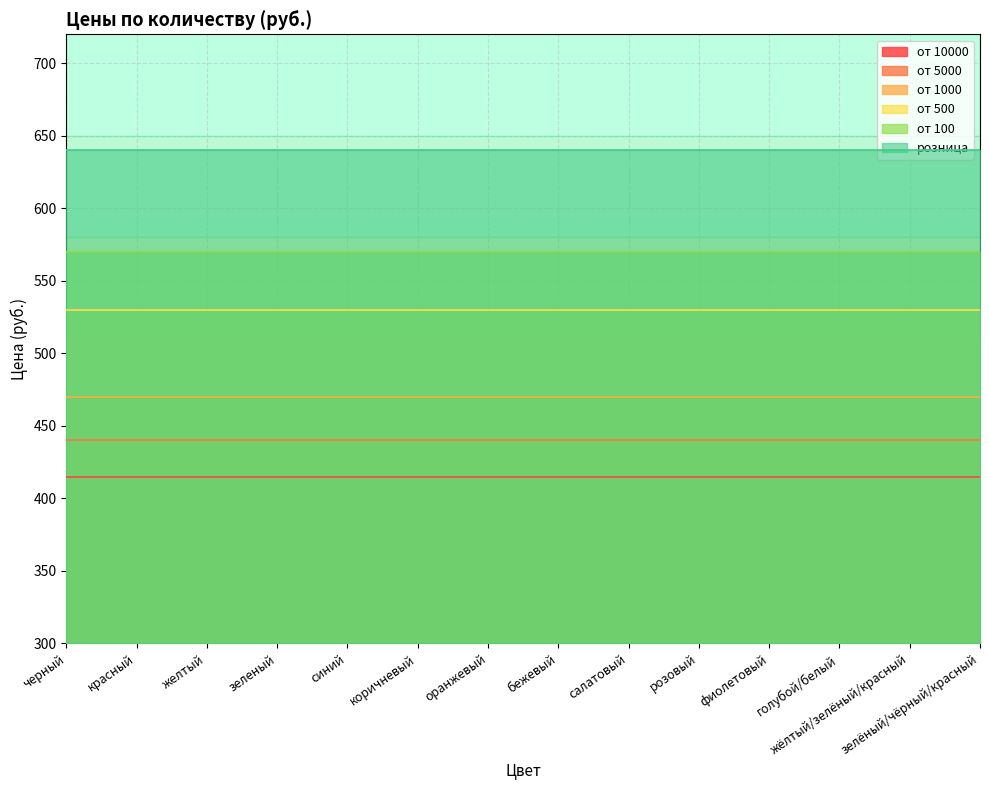

Is the value of от 500 at коричневый greater than the value of от 10000 at розовый?

Yes